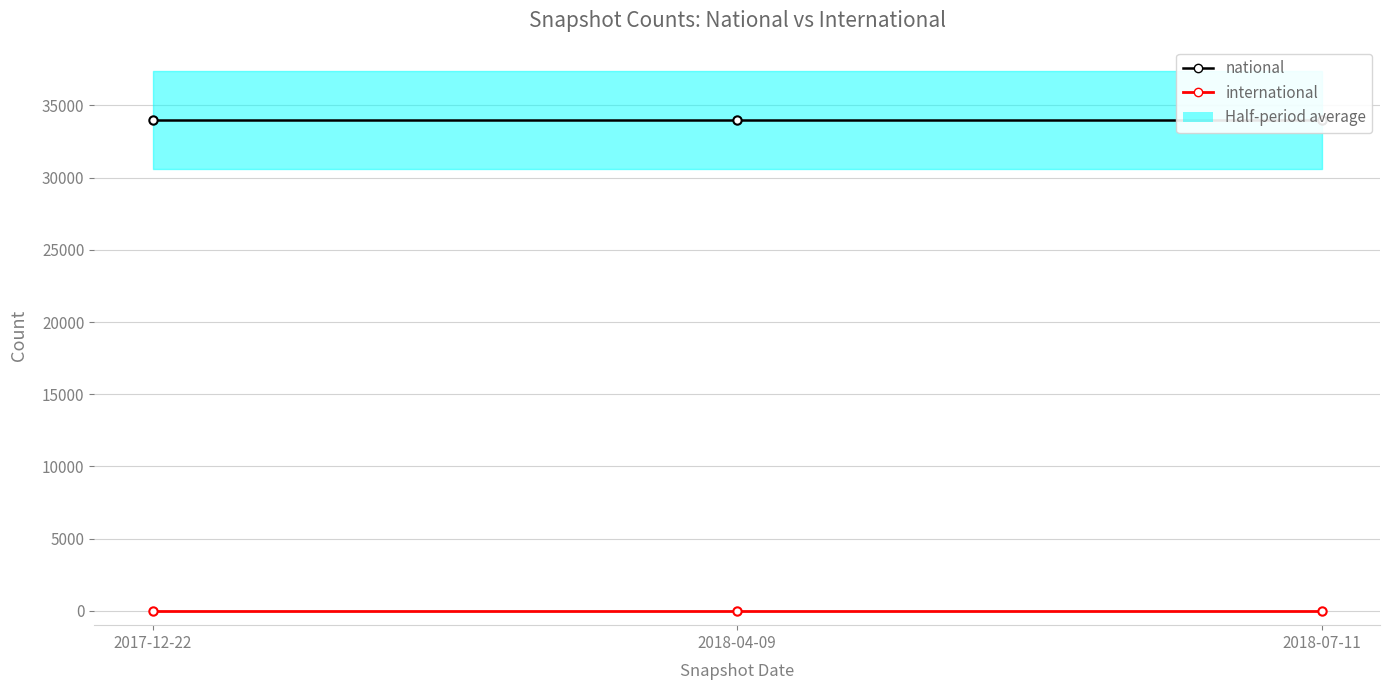

List the series in order of their overall mean, lowest first.

international, national